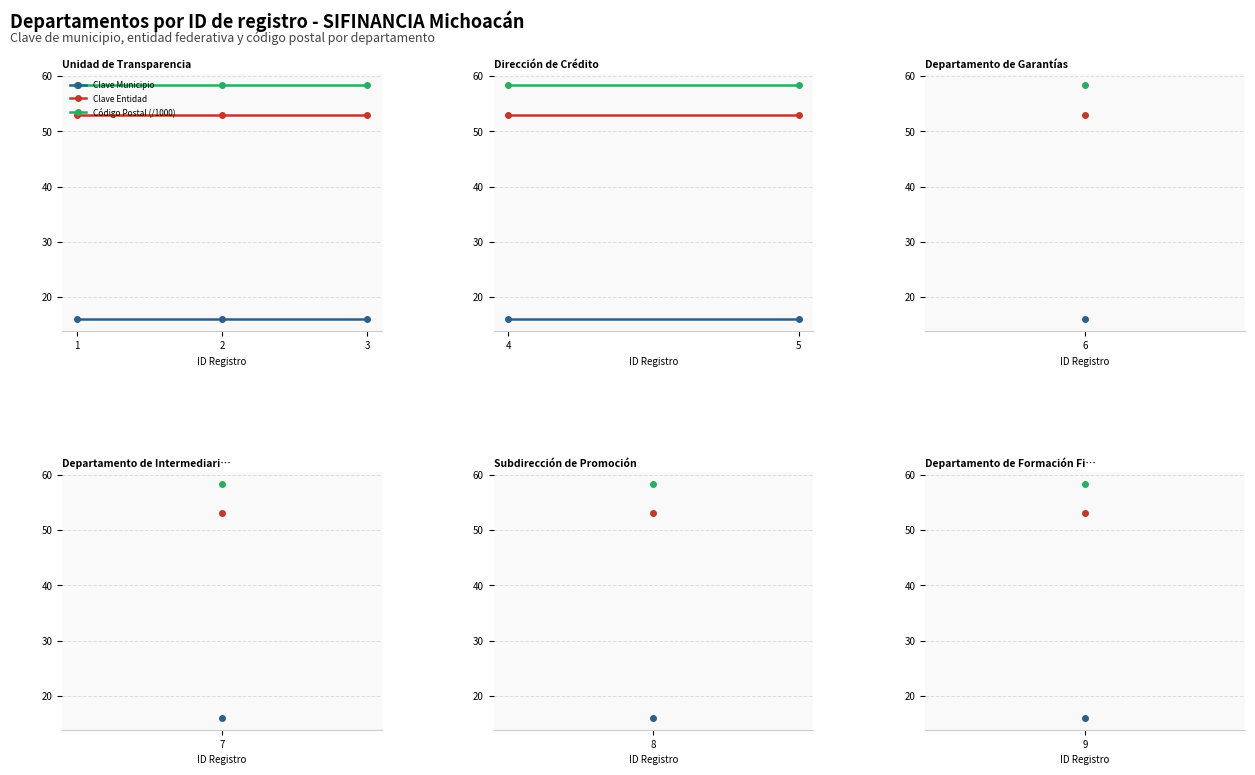

True or false: Clave Entidad has a value of 90.4 at 1.

False